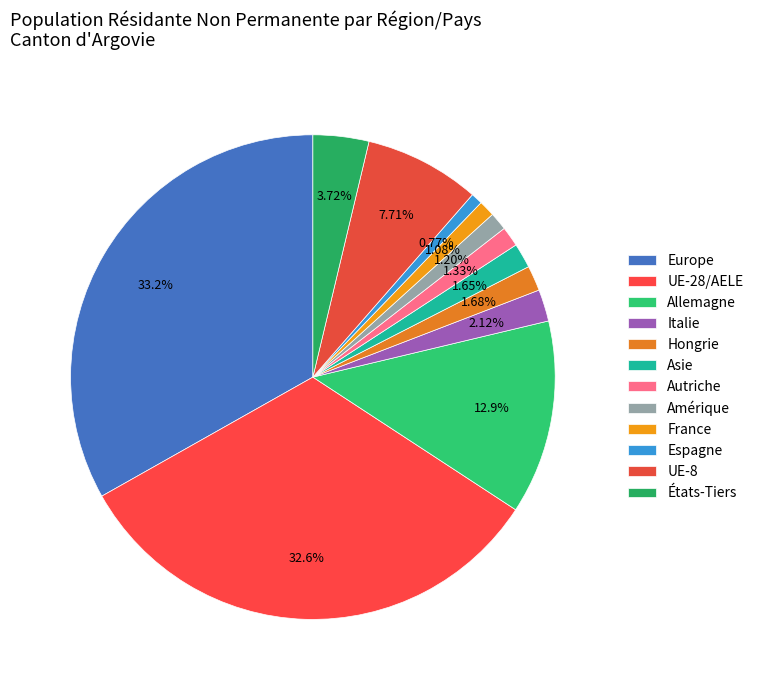

Is there any slice that represents more than half of the pie?

No